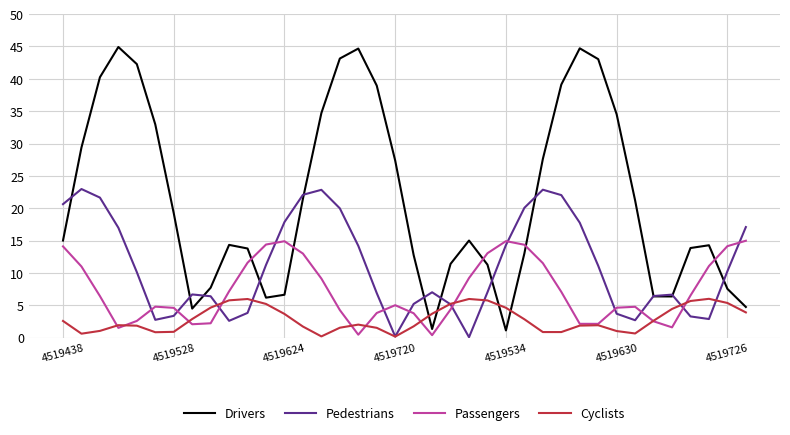

List the series in order of their peak value, highest first.

Drivers, Pedestrians, Passengers, Cyclists